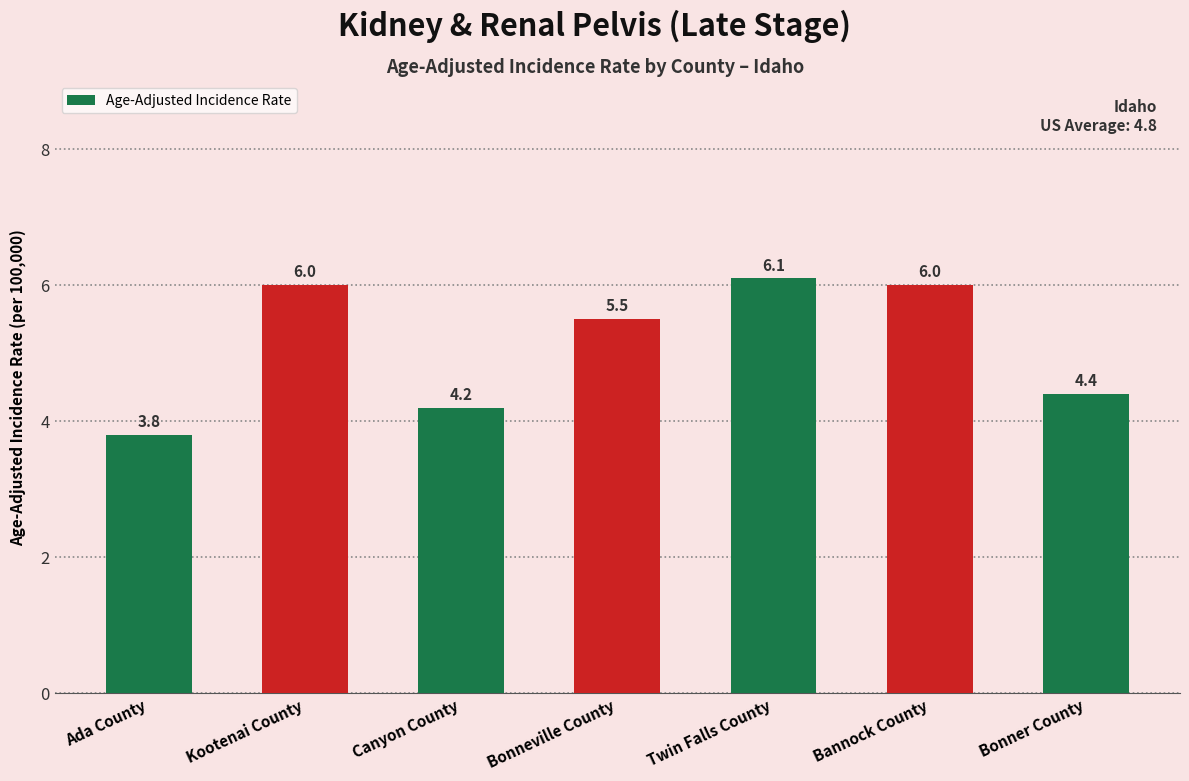

Is it true that the value at Bonneville County is 5.5?

True